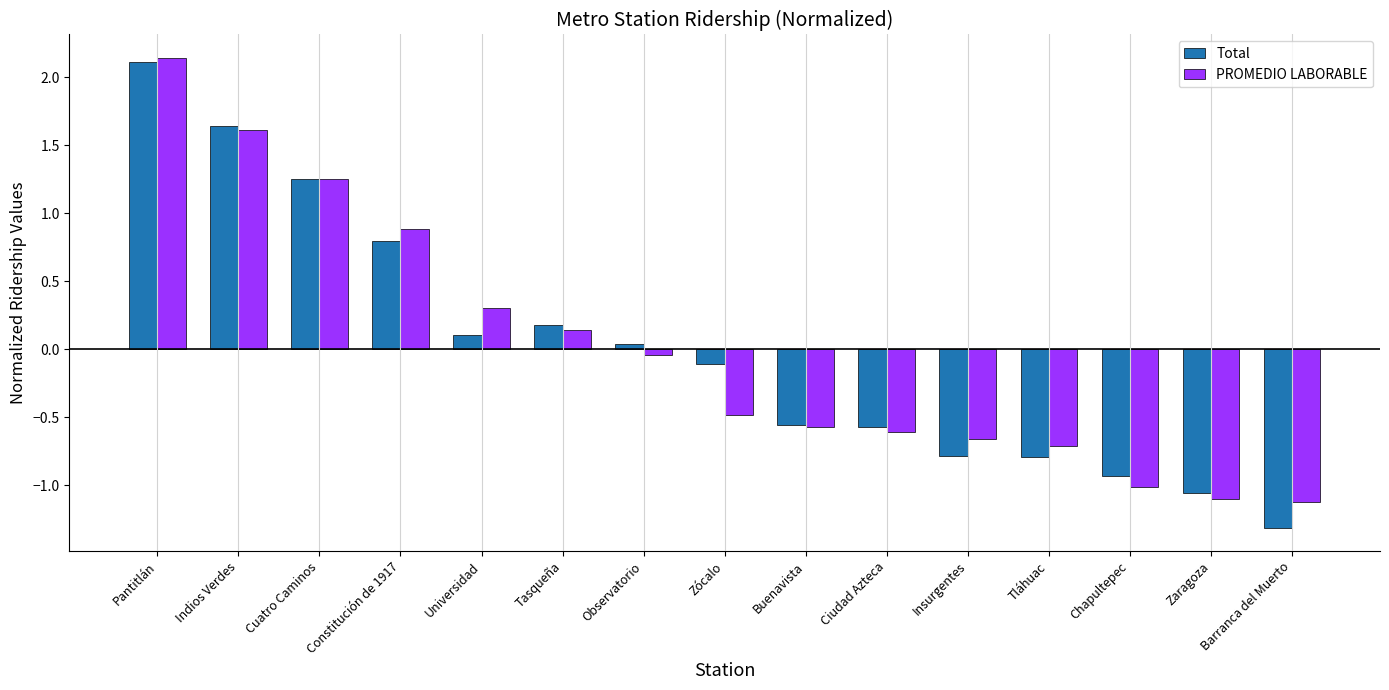

The value of Total at Universidad is 0.1. True or false?

True